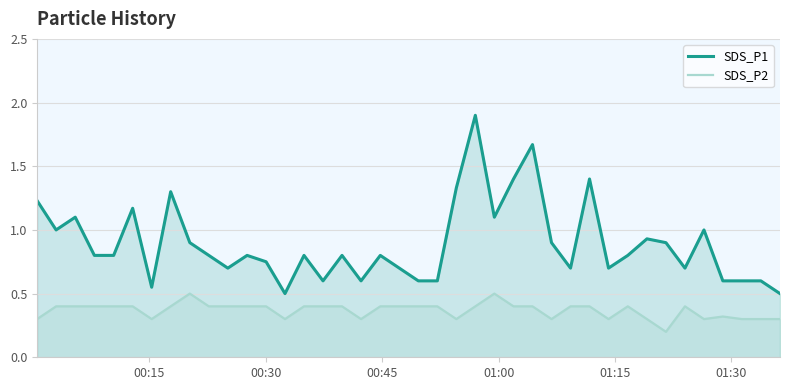

List the series in order of their peak value, highest first.

SDS_P1, SDS_P2